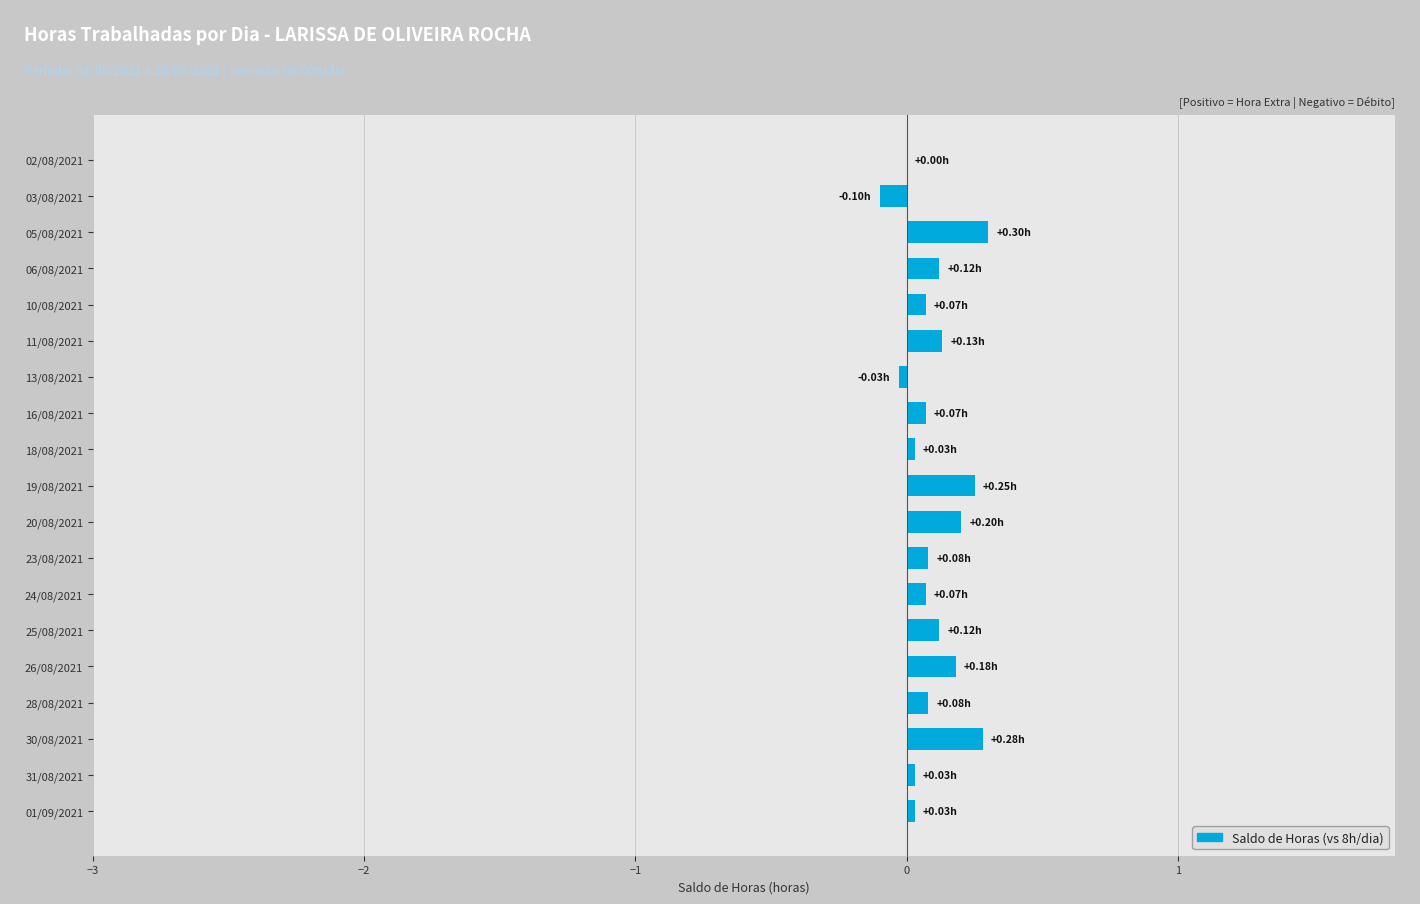

What is the change in value from 02/08/2021 to 25/08/2021?

+0.1